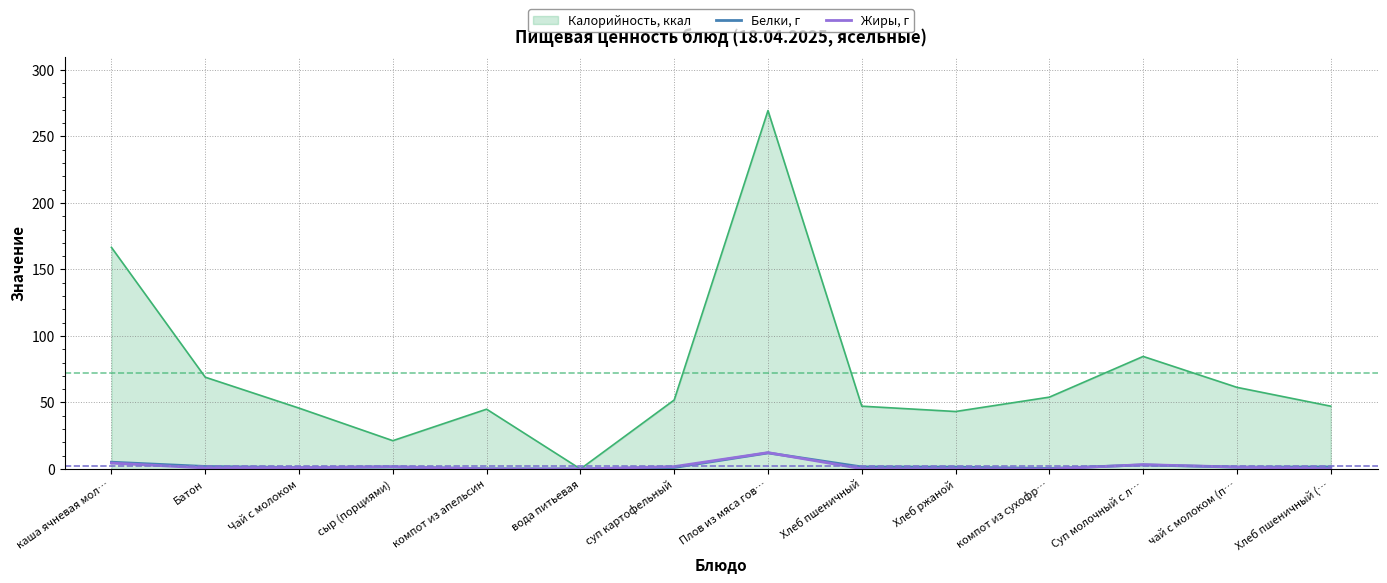

Where does the Жиры, г series first go above 1?

каша ячневая мол…